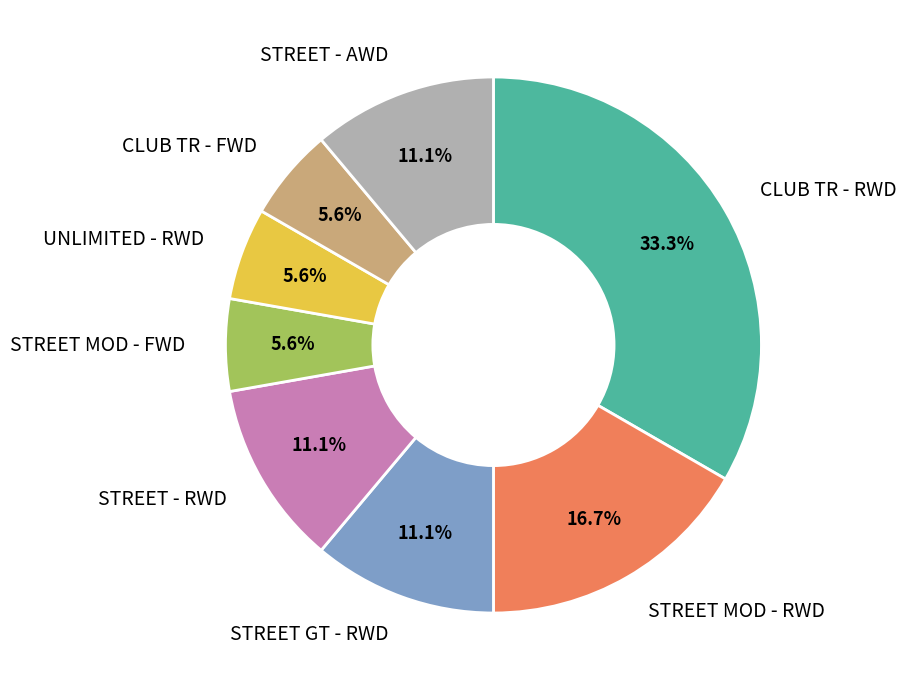

Is there any slice that represents more than half of the pie?

No